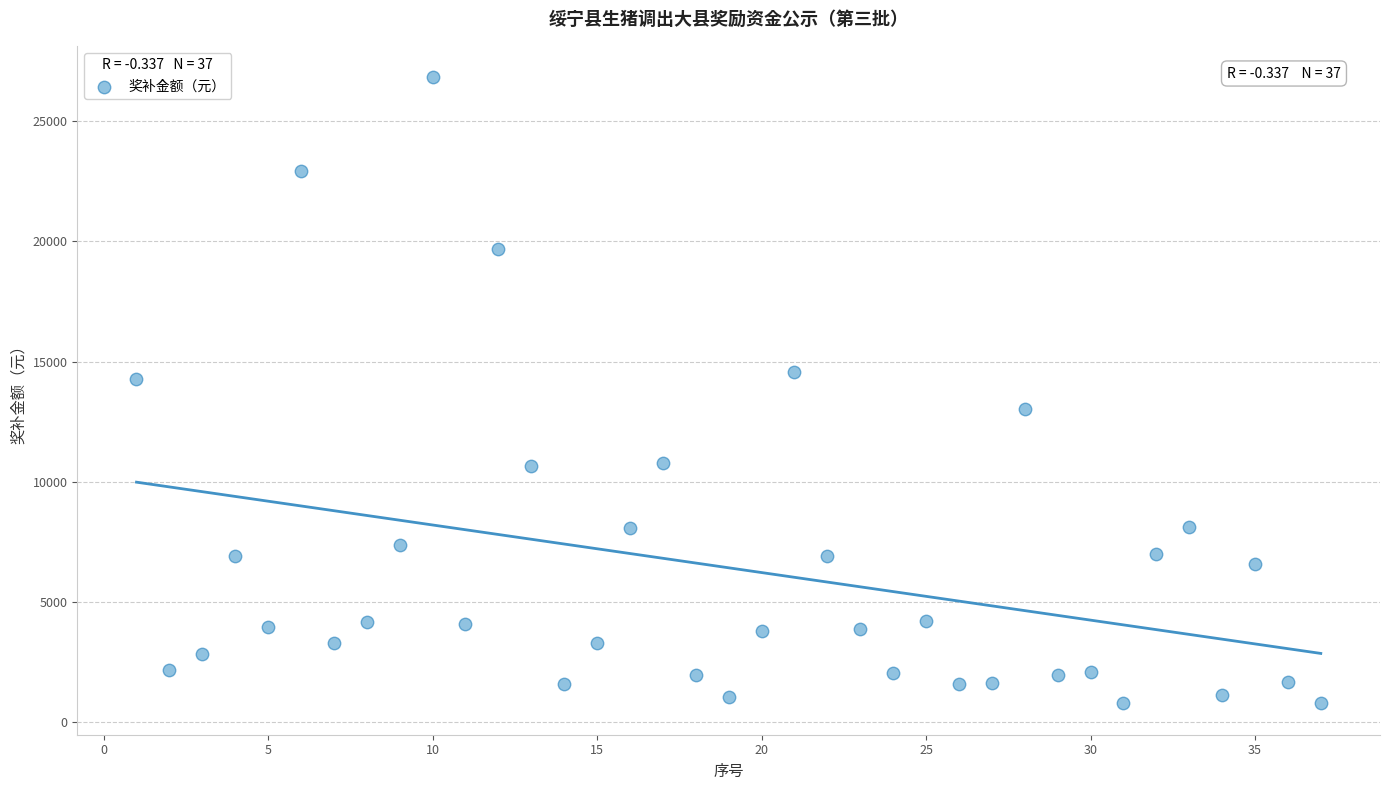

What Y value in the scatter plot is closest to 13806?

14277.5